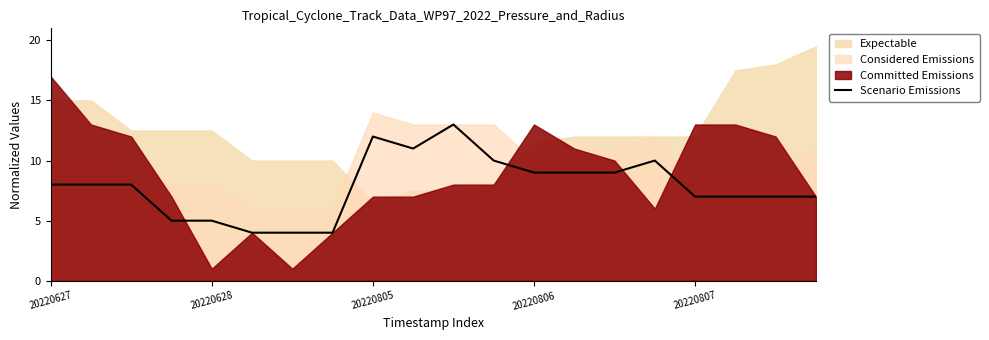

The chart shows a value of 7 at 17. True or false?

True